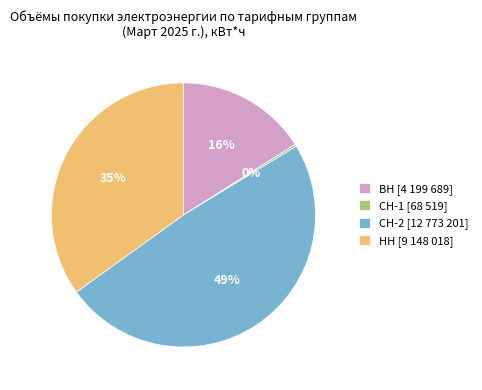

Is it true that НН is 35% of the pie?

True